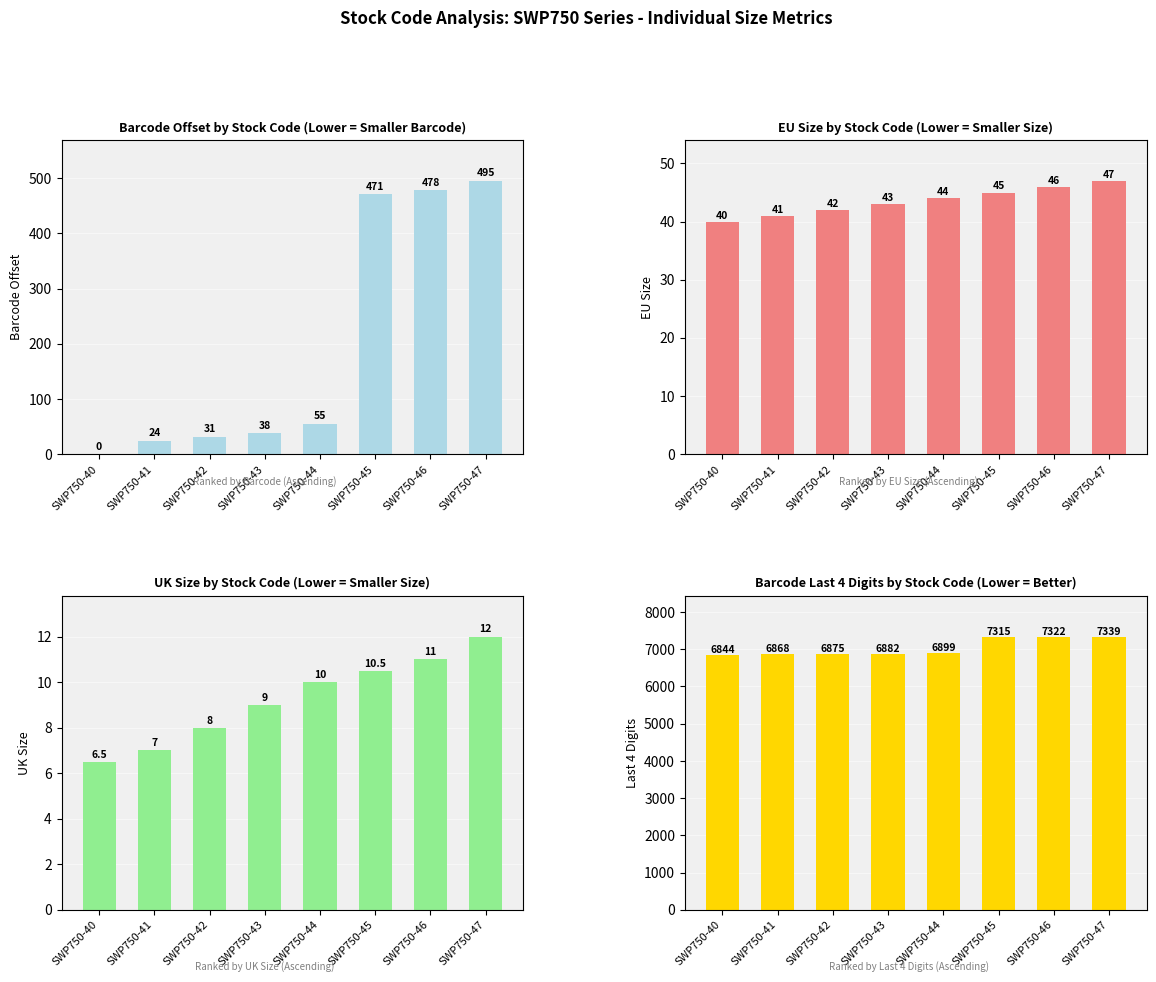

Which series has the largest range (max minus min)?

Barcode (offset)